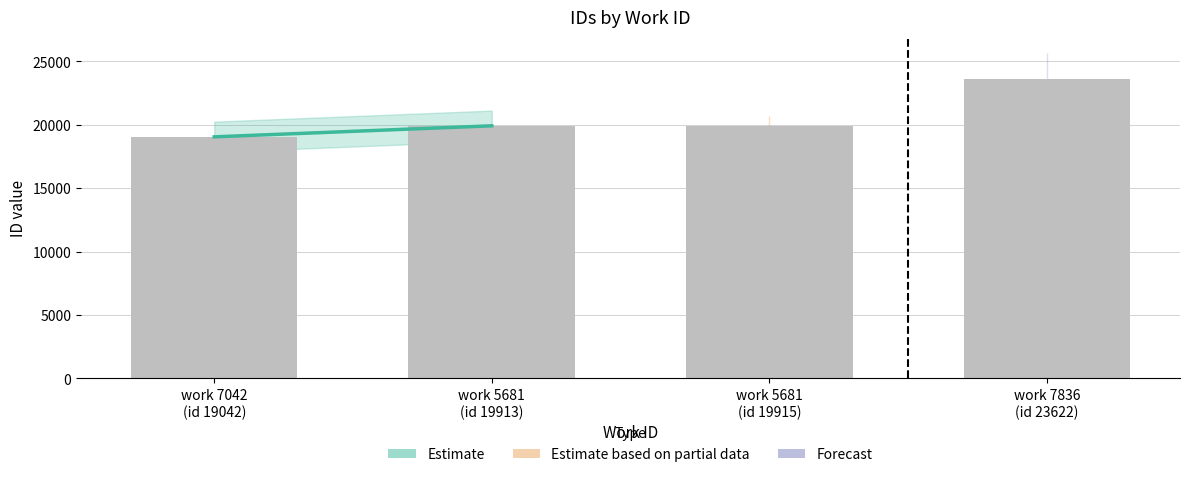

How many data points does each series have?

4